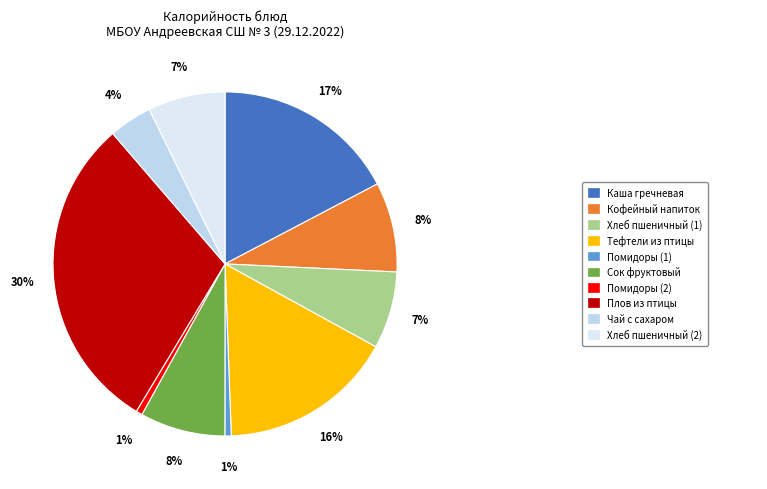

How many slices are in this pie chart?

10